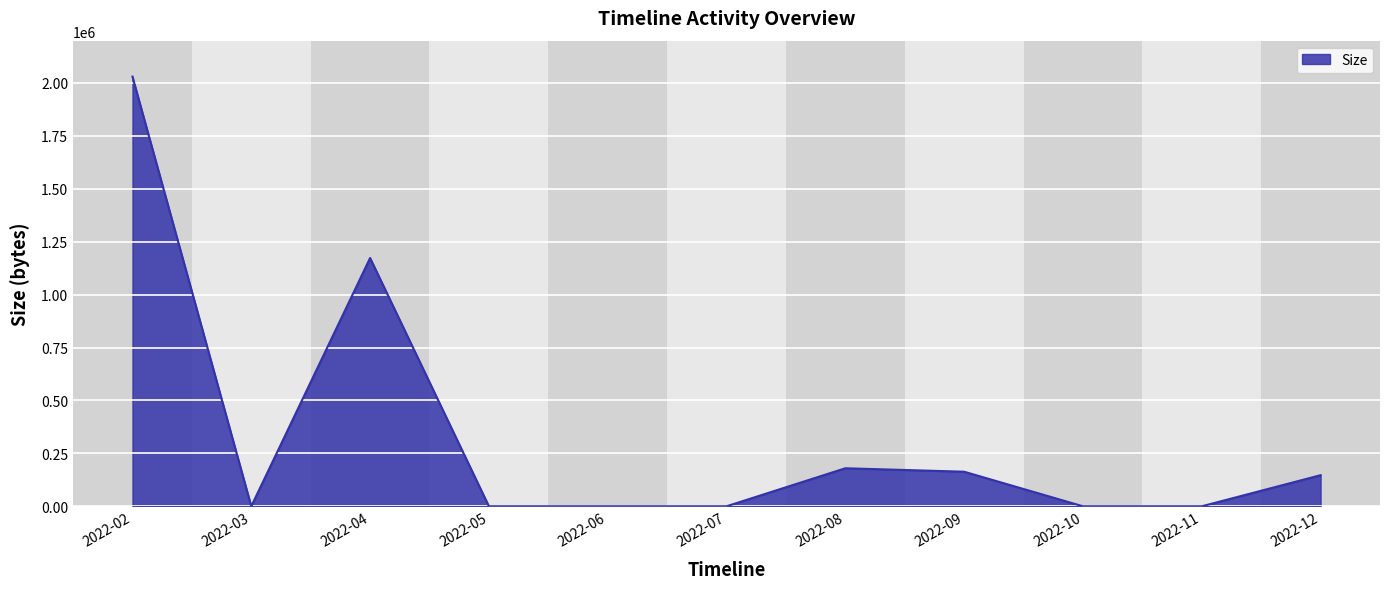

What is the change in value from 2022-02 to 2022-05?

-2030092